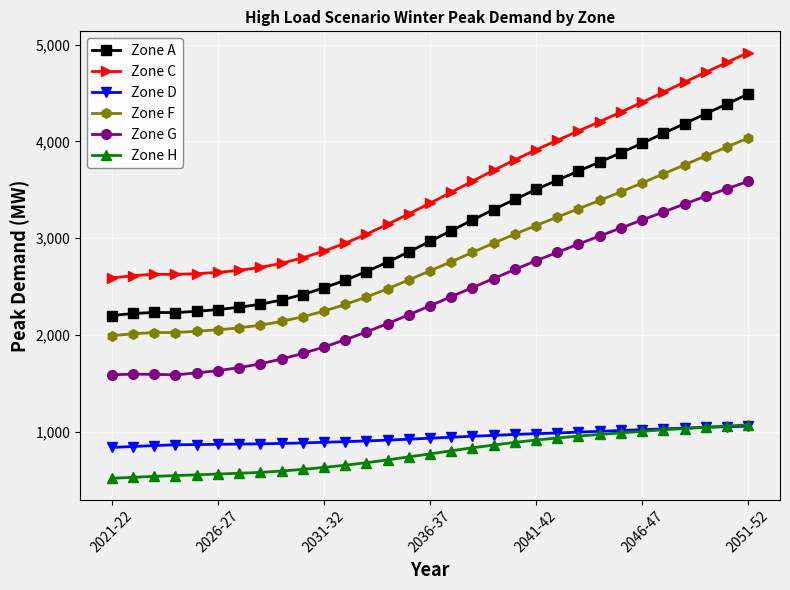

What is the maximum value shown in the chart?

4917